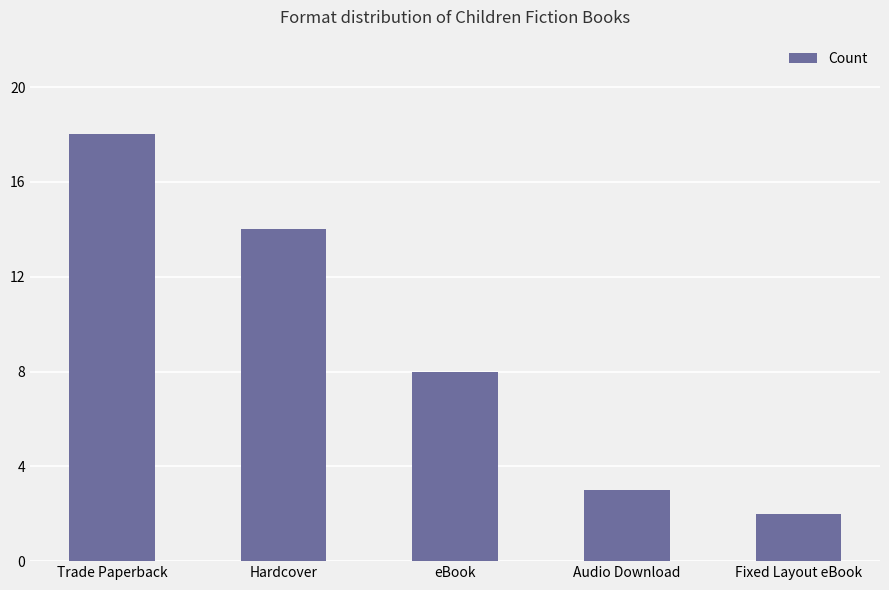

What is the ratio of the value at Audio Download to the value at Trade Paperback?

0.2